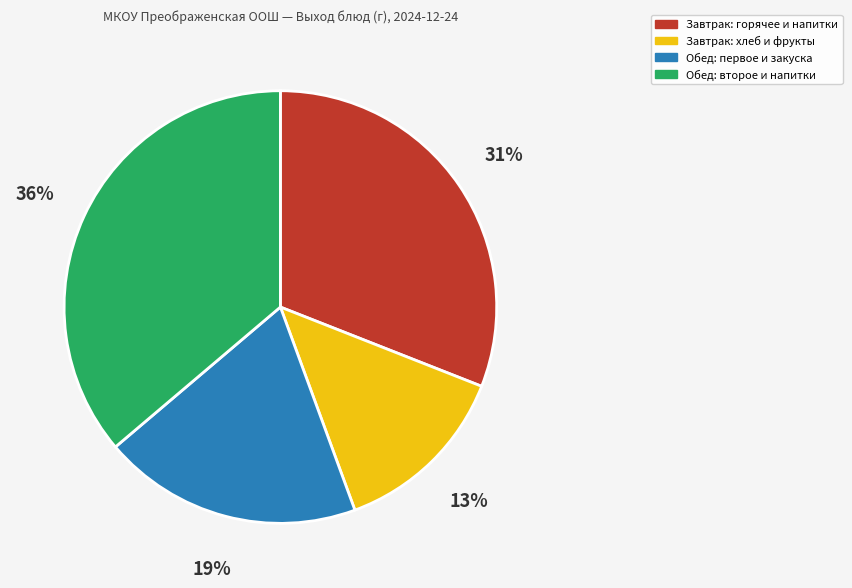

How many slices are in this pie chart?

4